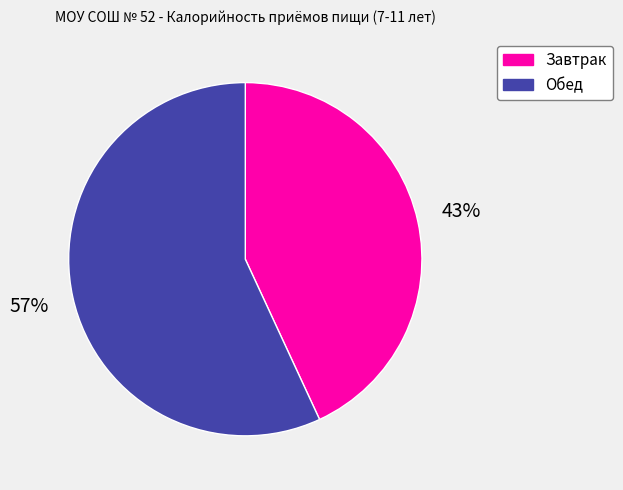

To the nearest percent, what is the difference between the Обед and Завтрак slice percentages?

14%